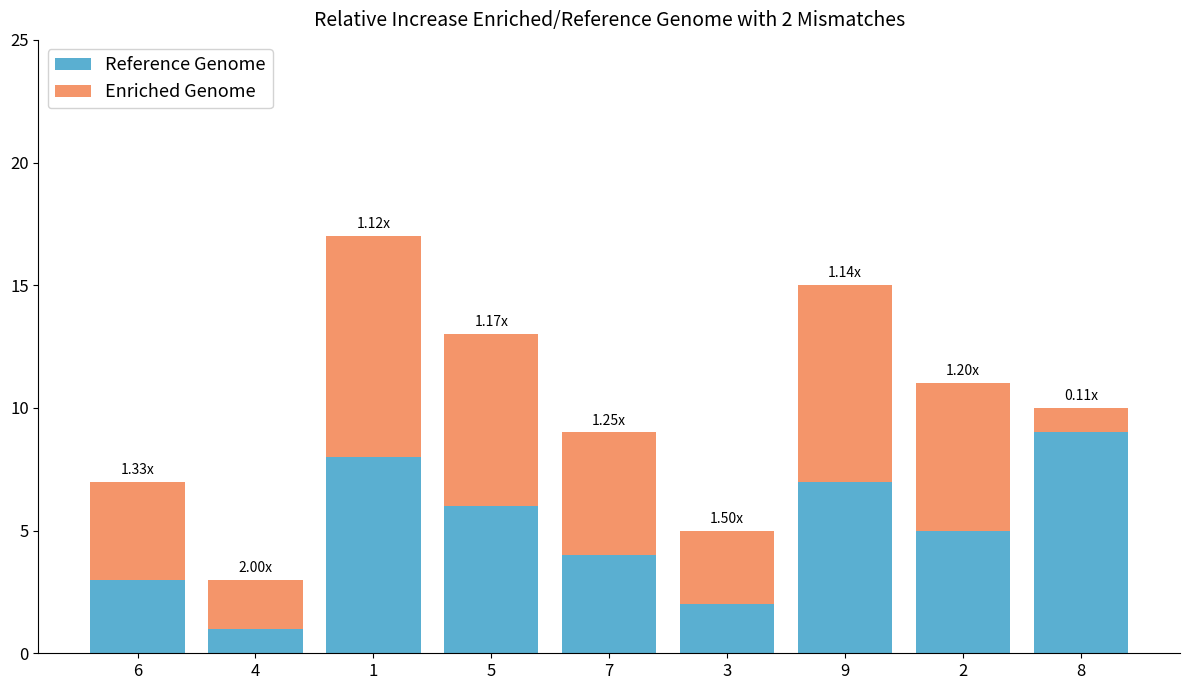

Count the number of data series in this chart.

2